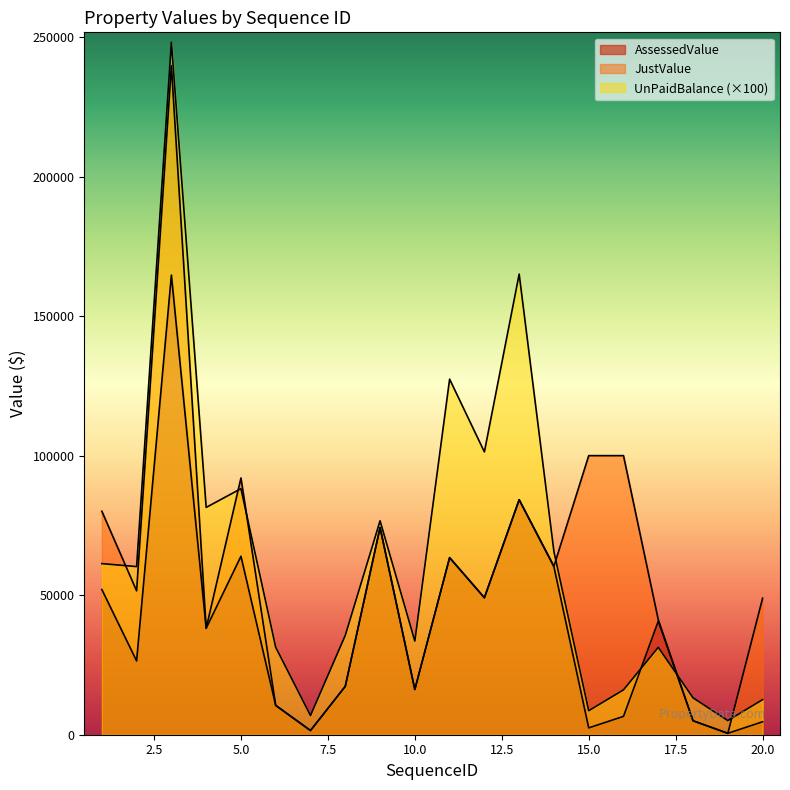

At which category does AssessedValue reach its first local valley?

2